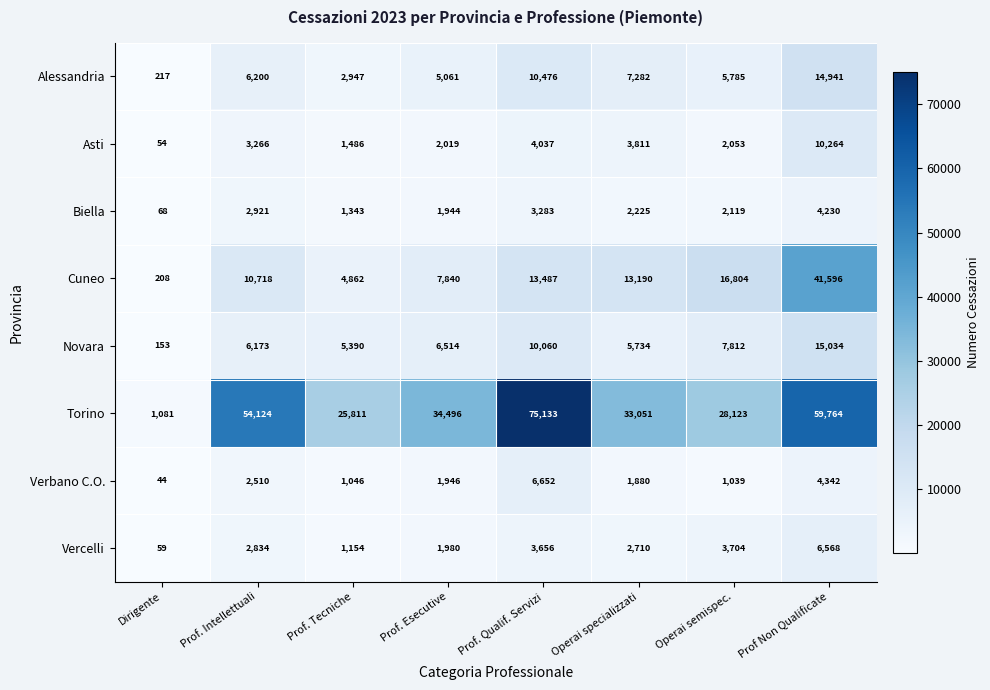

What is the greatest value displayed?

75133